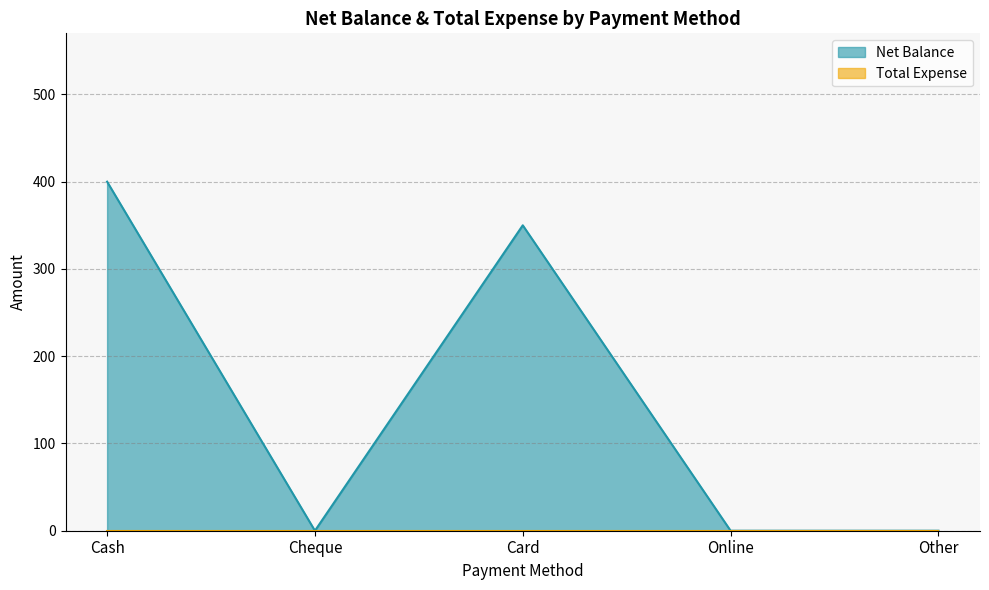

List the labels in order of value, largest first.

Cash, Card, Cheque, Online, Other